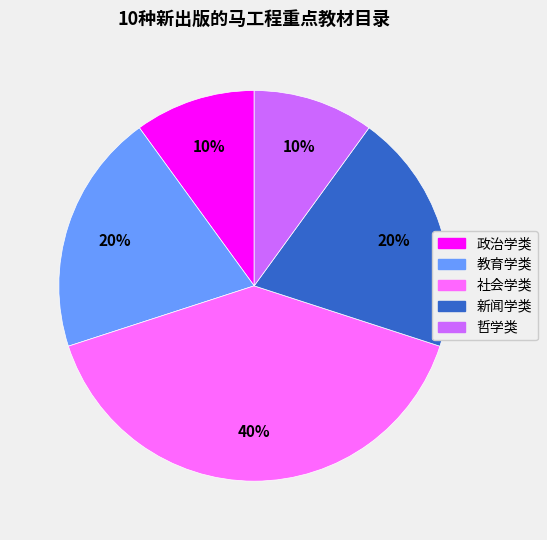

The 政治学类 slice represents 10% of the pie. True or false?

True